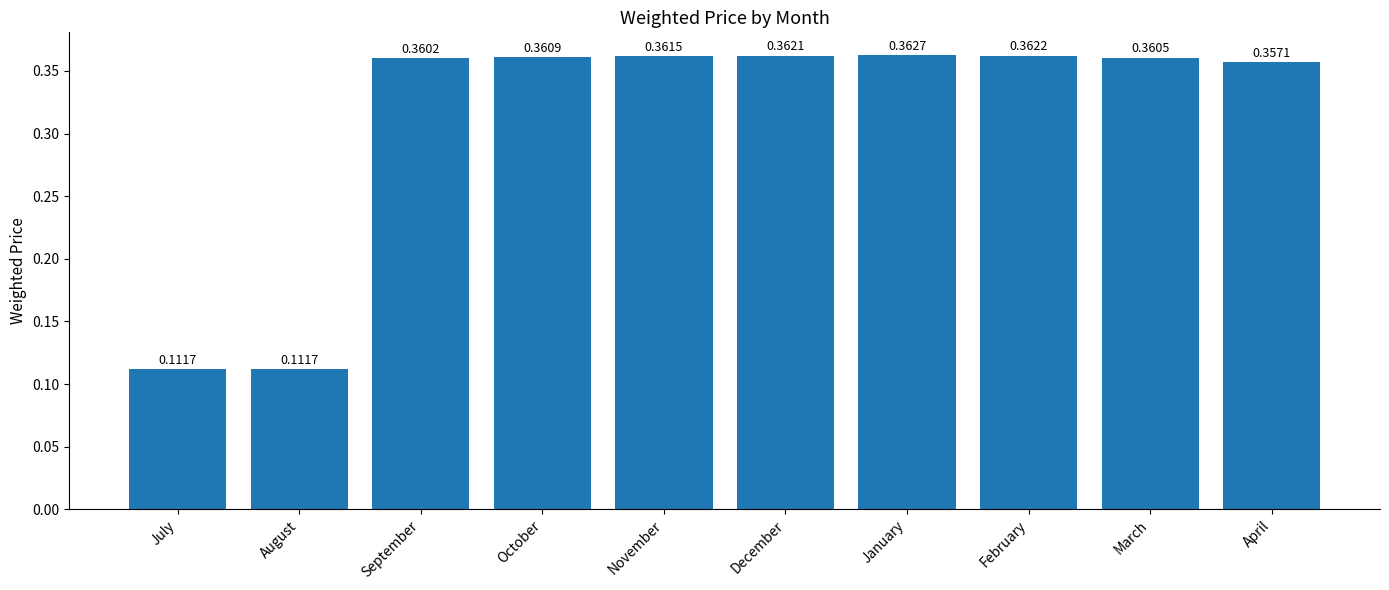

What is the difference between the maximum and minimum values?

0.3